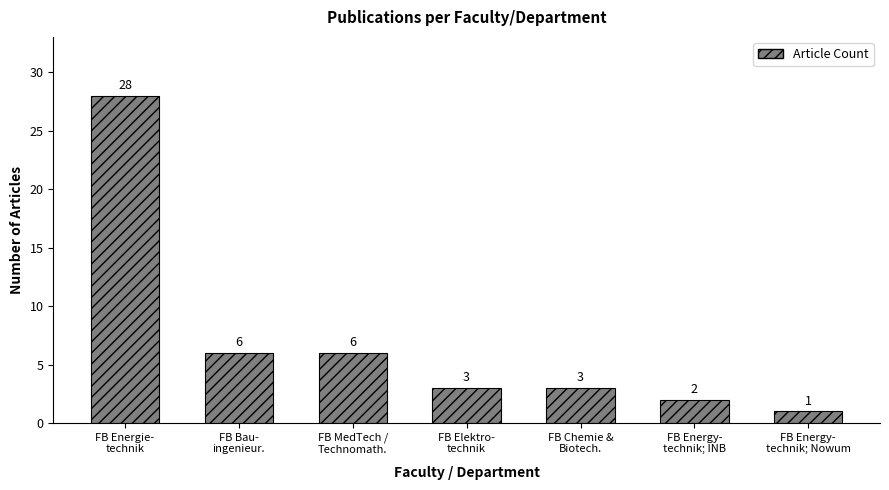

How many distinct data groups are displayed?

1